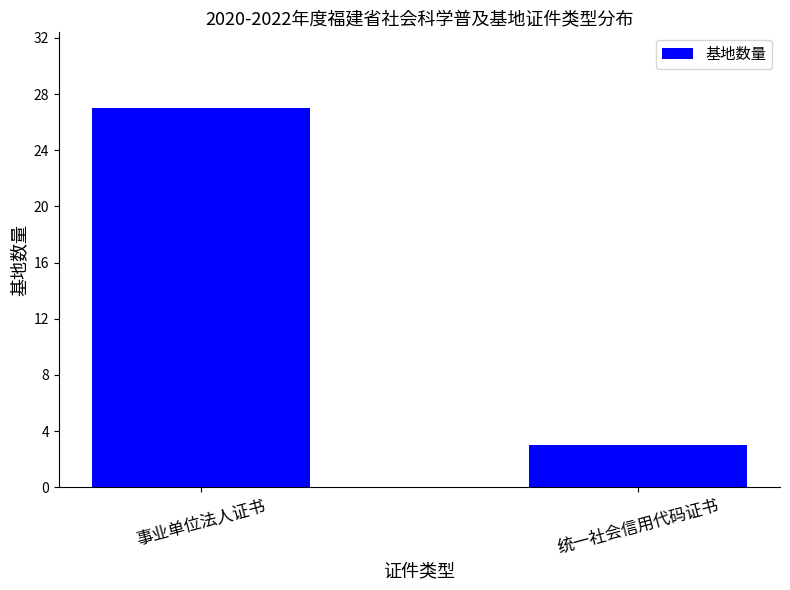

The value at 统一社会信用代码证书 is 5. True or false?

False